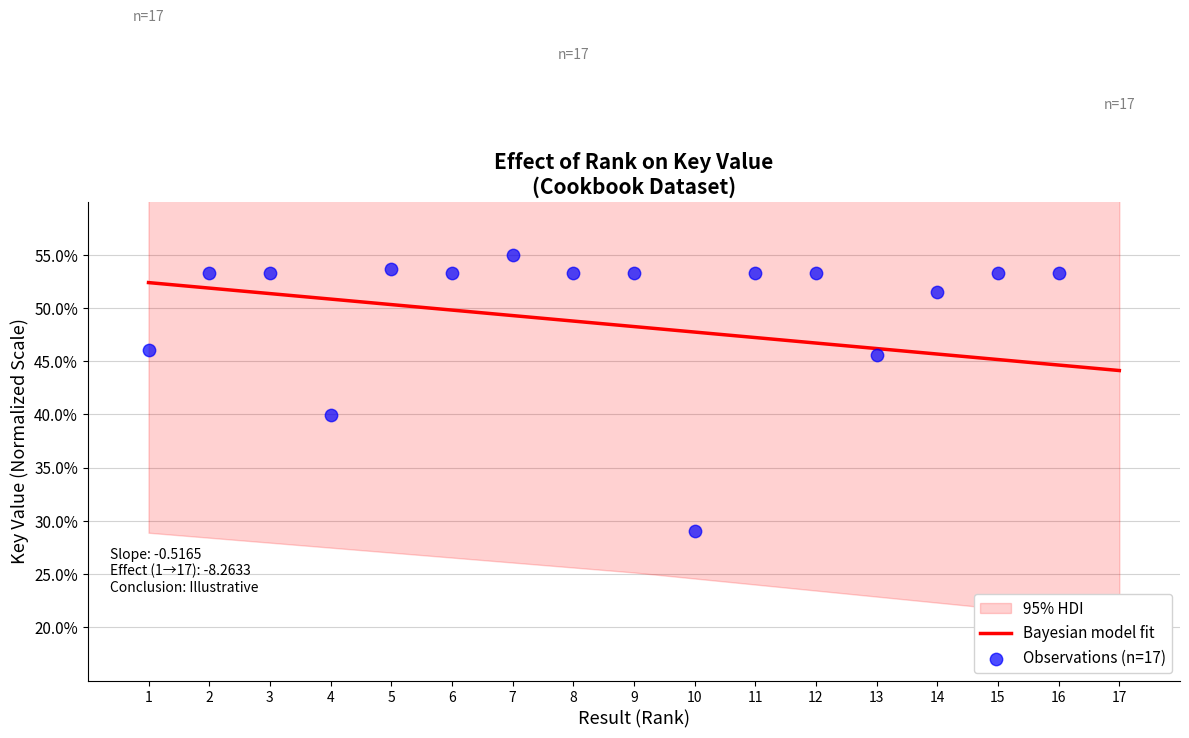

Approximately how many times larger is the value at 6 compared to 4?

1.3